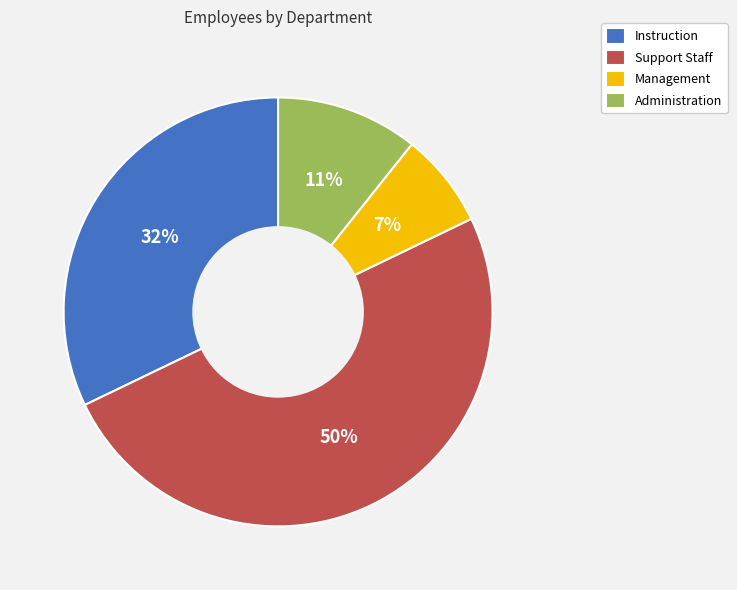

How many segments does this pie chart have?

4